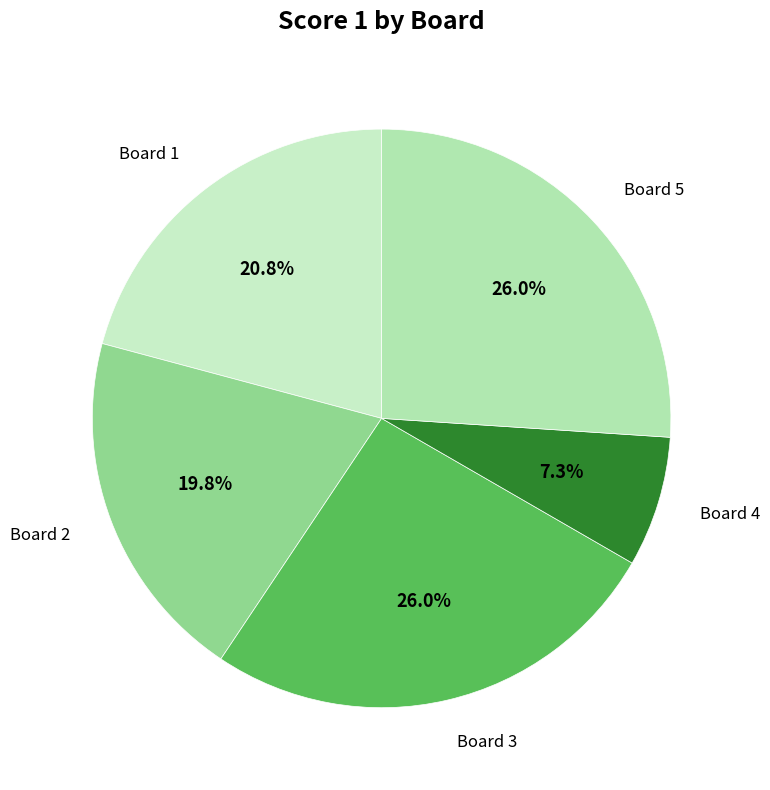

Count the number of slices in the pie.

5